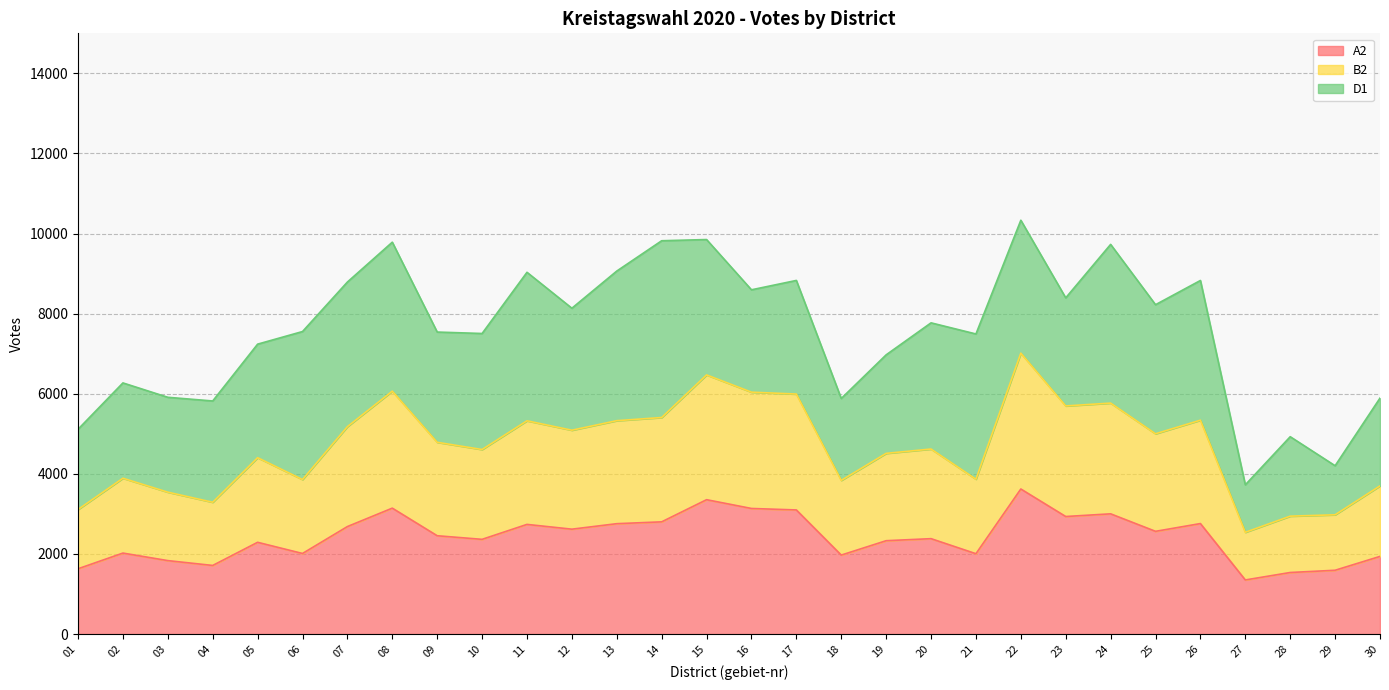

What is the value of the B2 point at the 16th from the left?

6040